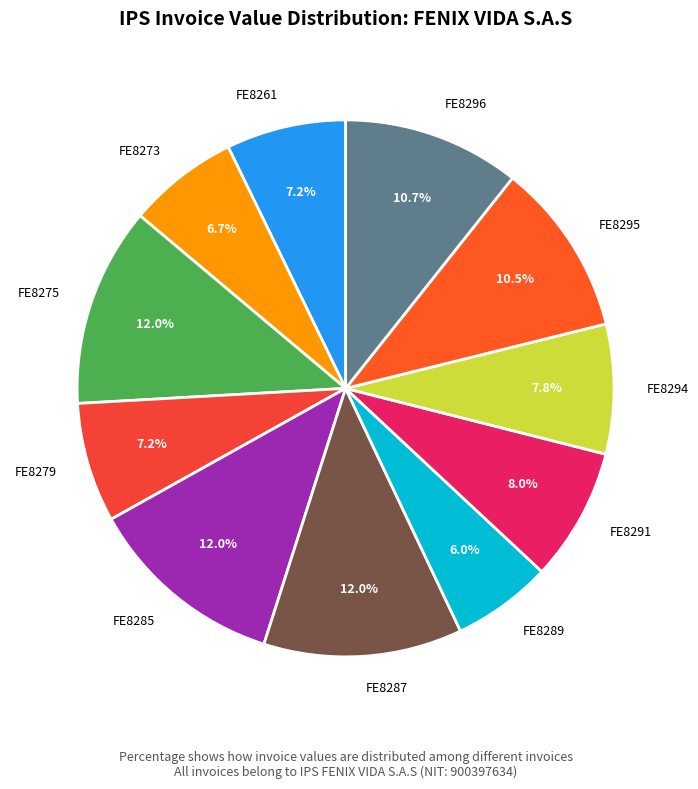

How many segments does this pie chart have?

11